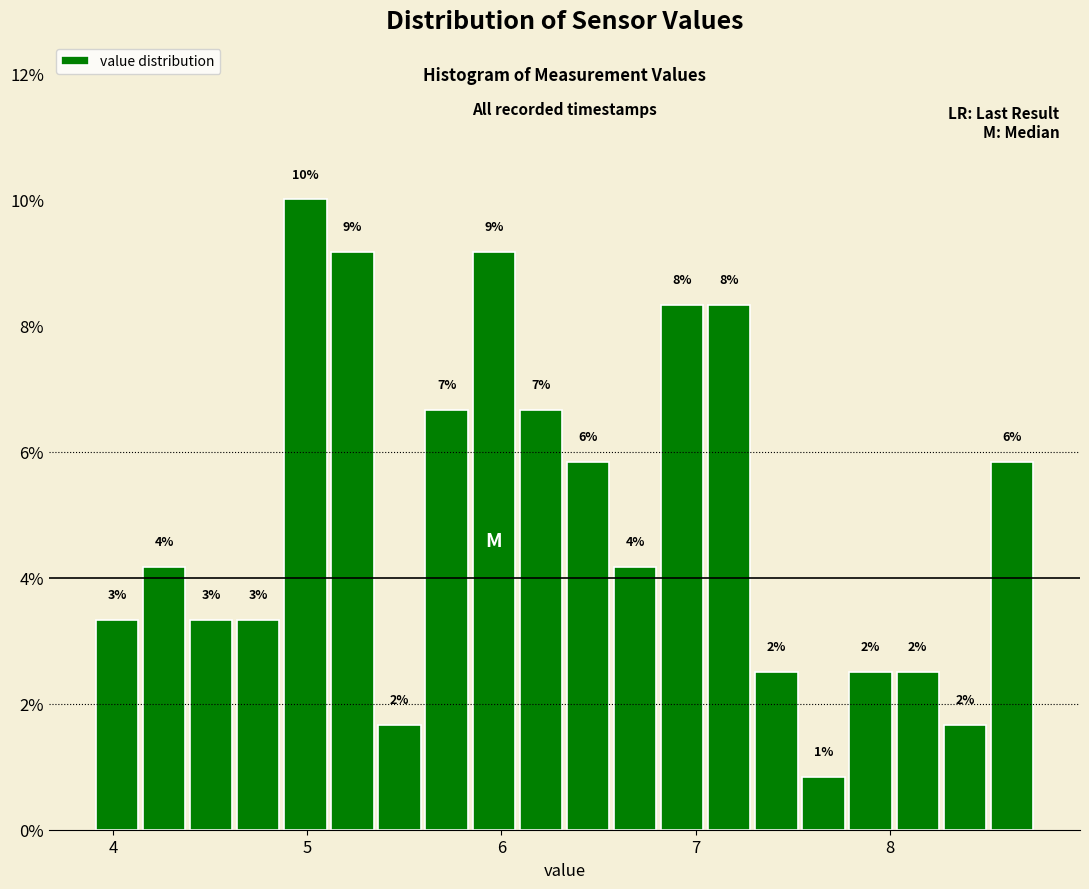

Read against the x-axis, roughly where is the centre of the tallest bar?

5.0